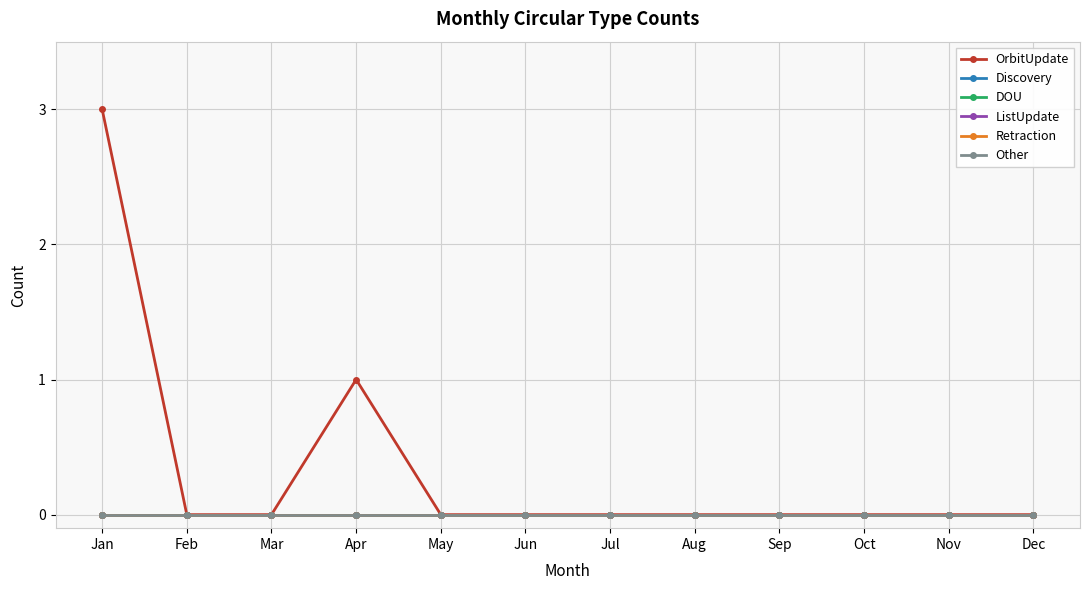

Does the chart display data point markers on the line(s)?

Yes